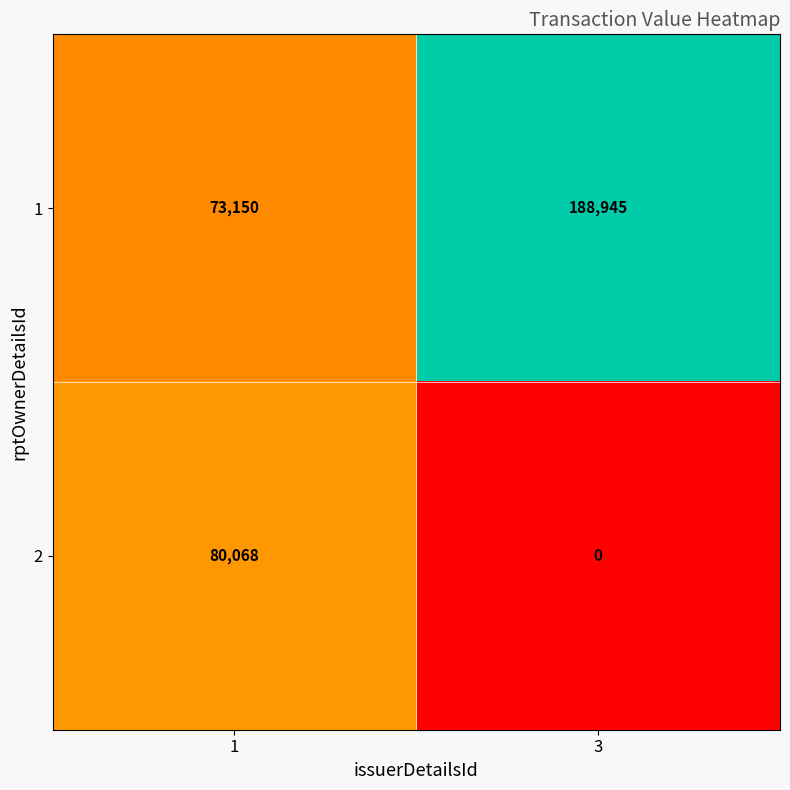

Reading left to right, transcribe all the data shown in this chart.

1: 73150	188945
2: 80068	0